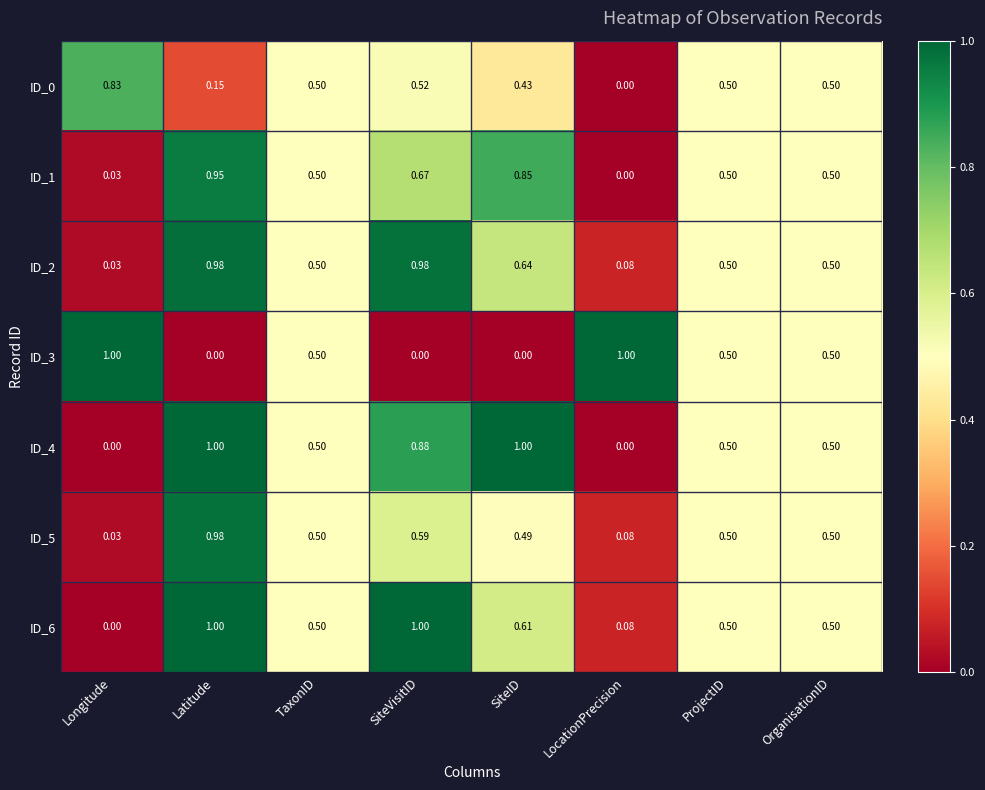

At which label is ID_5 closest to 0?

Longitude